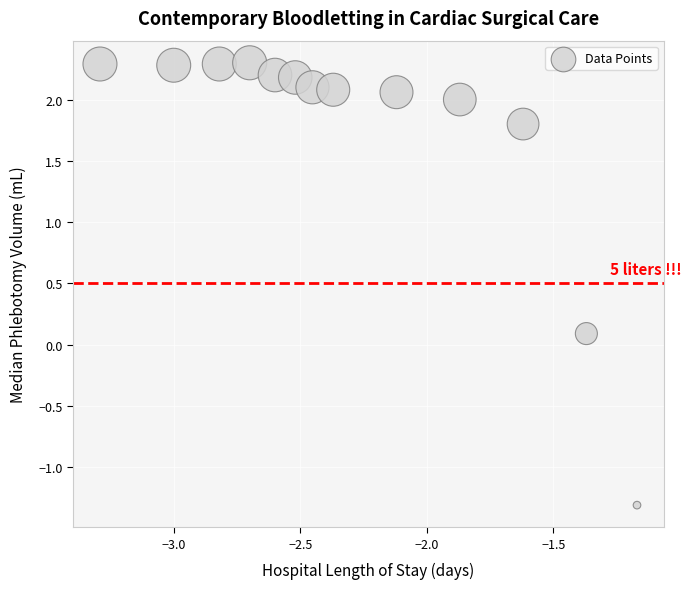

What is the range of Y values (max minus min)?

3.6